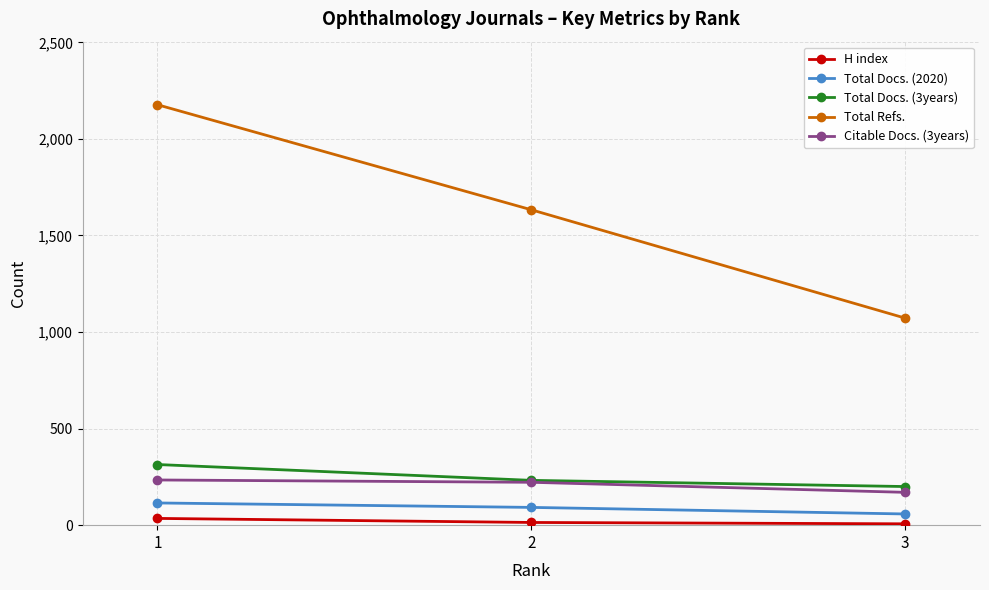

What is the difference between the Total Docs. (3years) values at 3 and 1?

114